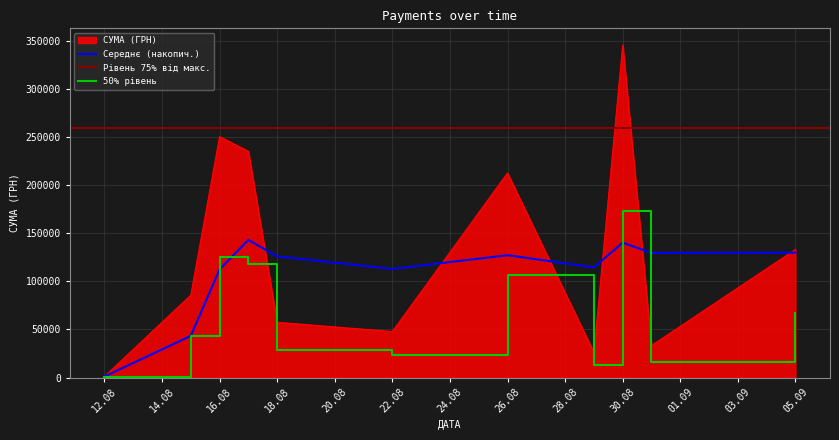

The value at 31 is 15.2. True or false?

False